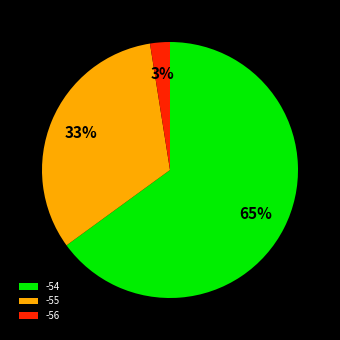

To the nearest percent, what portion does -56 represent?

3%